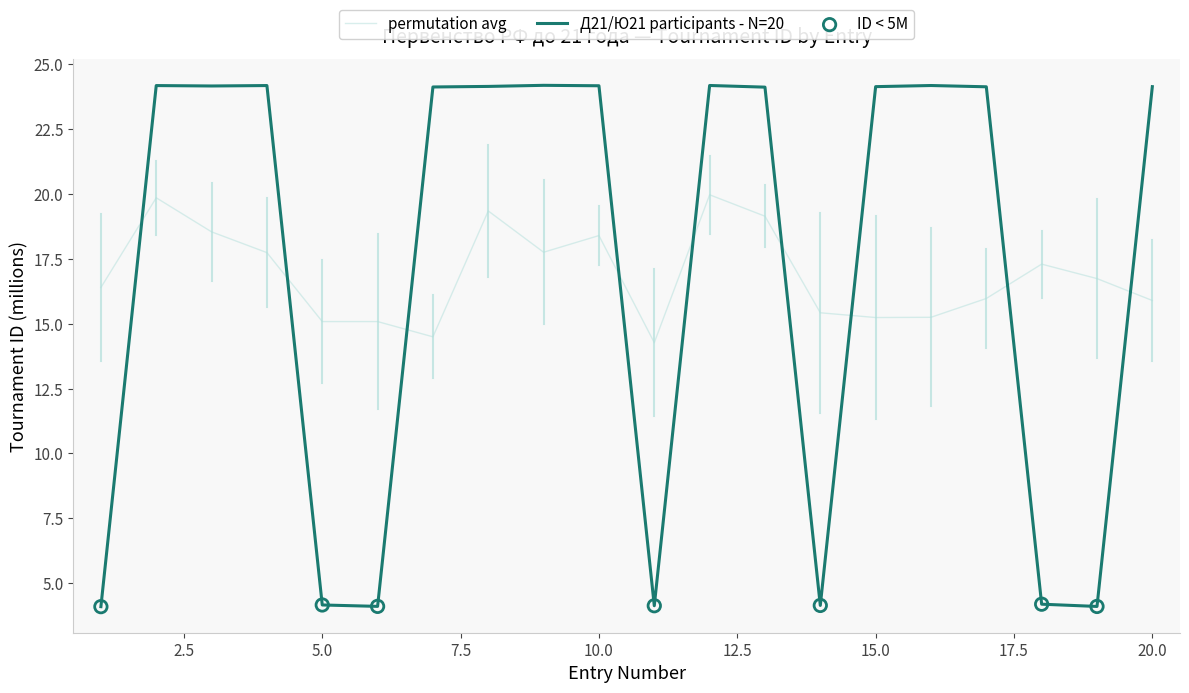

List the series in order of their peak value, lowest first.

permutation avg, Д21/Ю21 participants - N=20